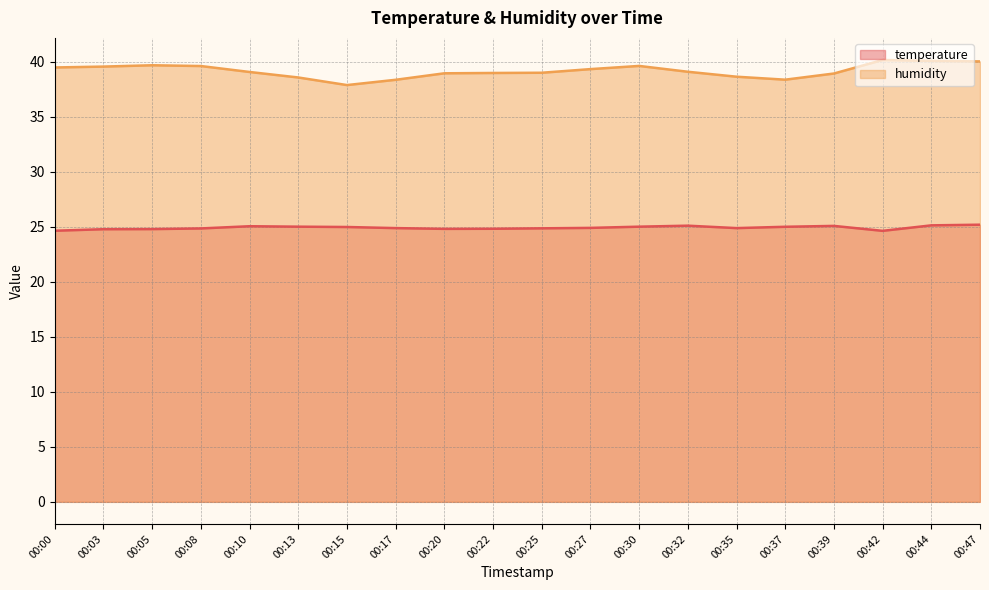

What is the value of the temperature point at the 7th from the left?

25.0